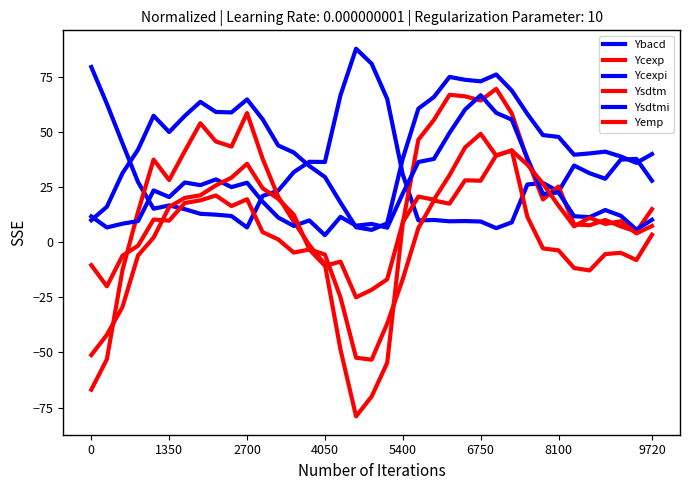

Does the chart have visible grid lines?

No